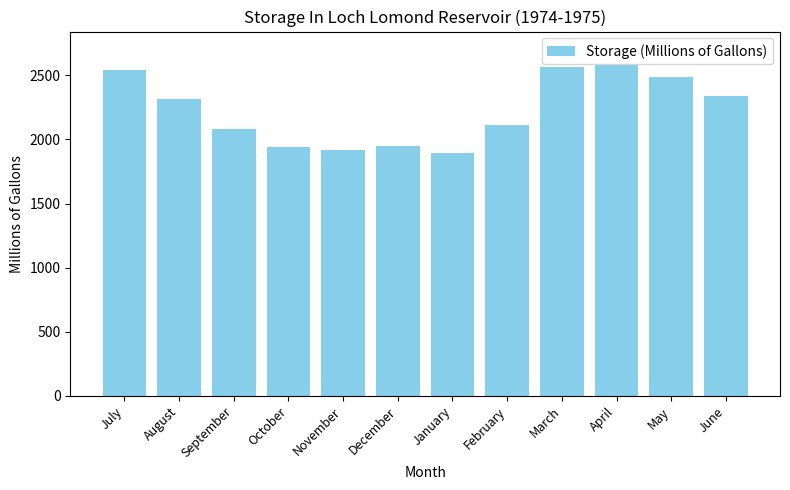

Between February and September, which is larger?

February